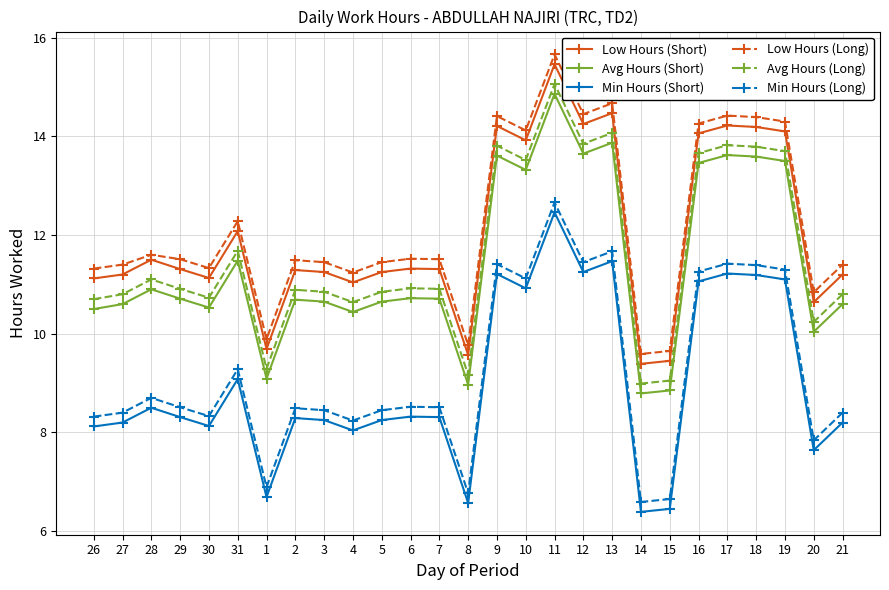

Does the chart have visible grid lines?

Yes